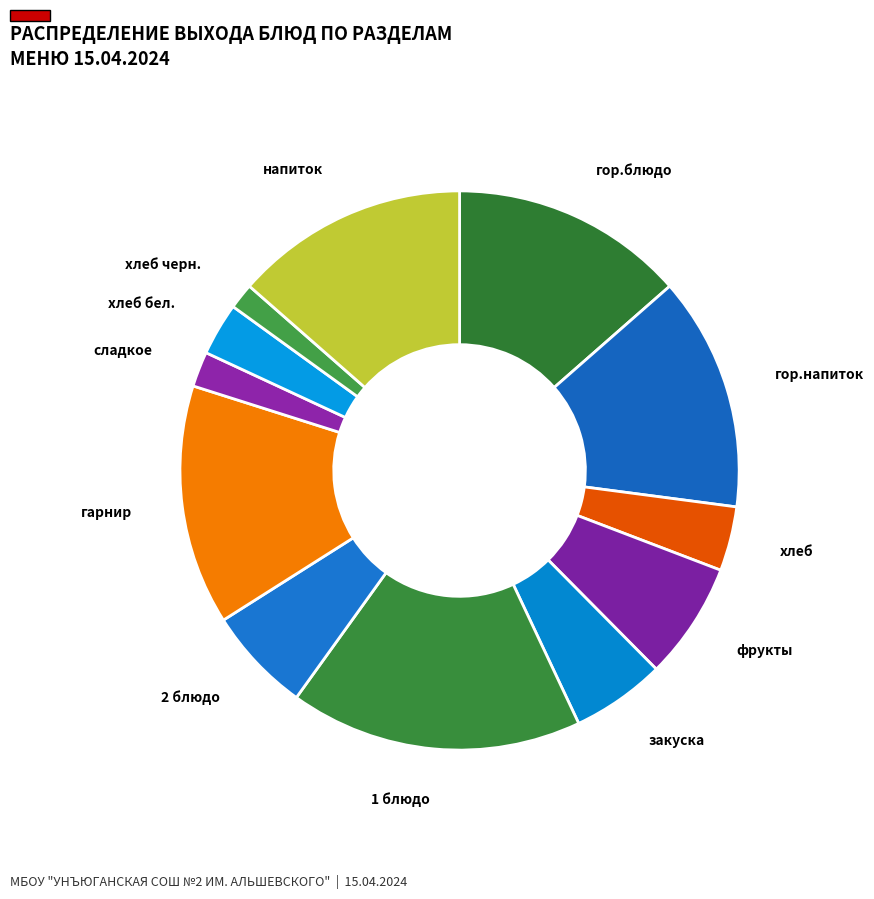

Does 2 блюдо represent more than half of the total?

No